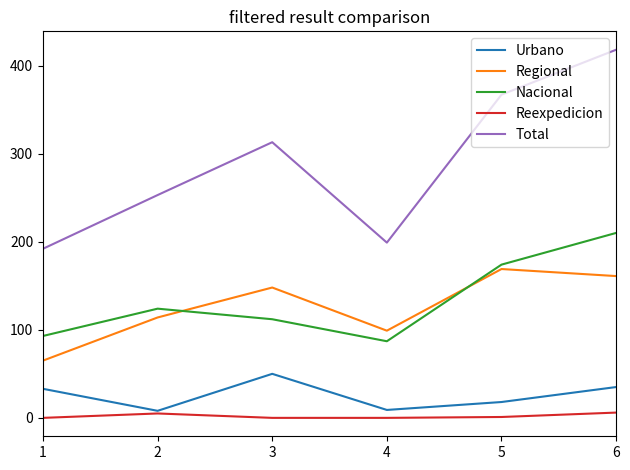

What is the total value across all series at 2?

504